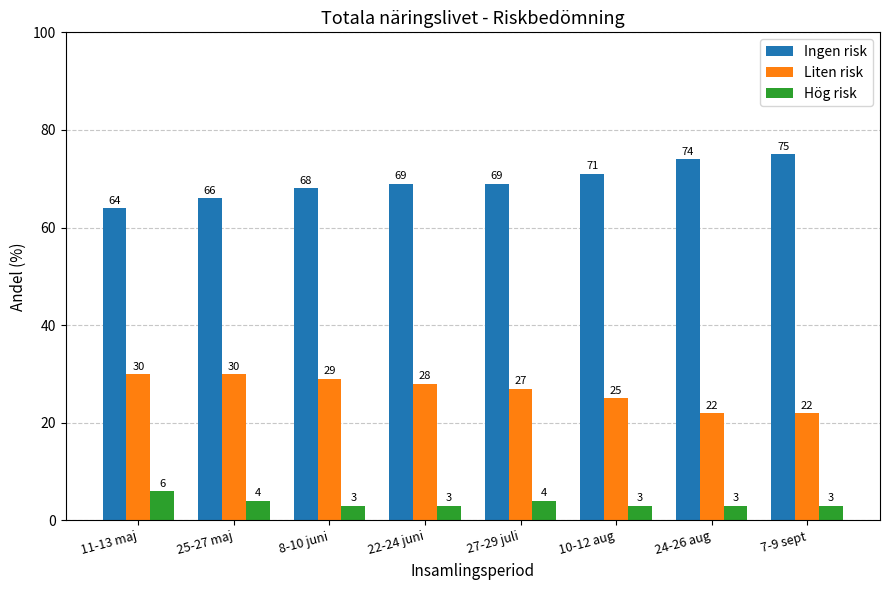

At which label does Ingen risk reach its peak?

7-9 sept